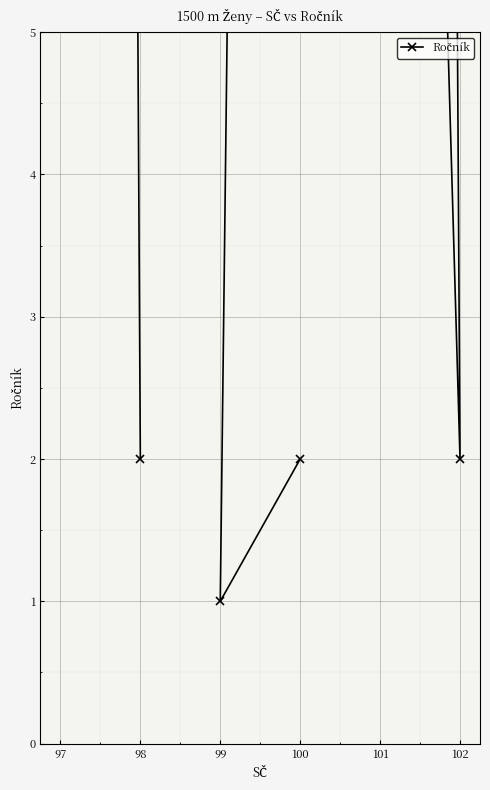

What is the sum of all values?

200